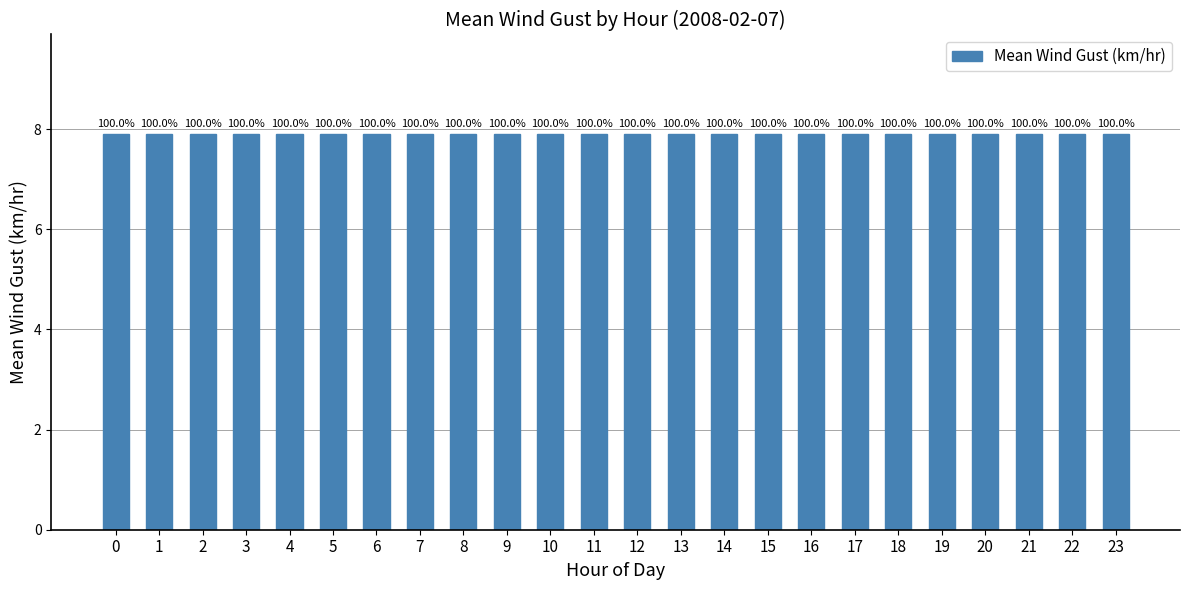

True or false: the data shows 12.0 at 8.

False